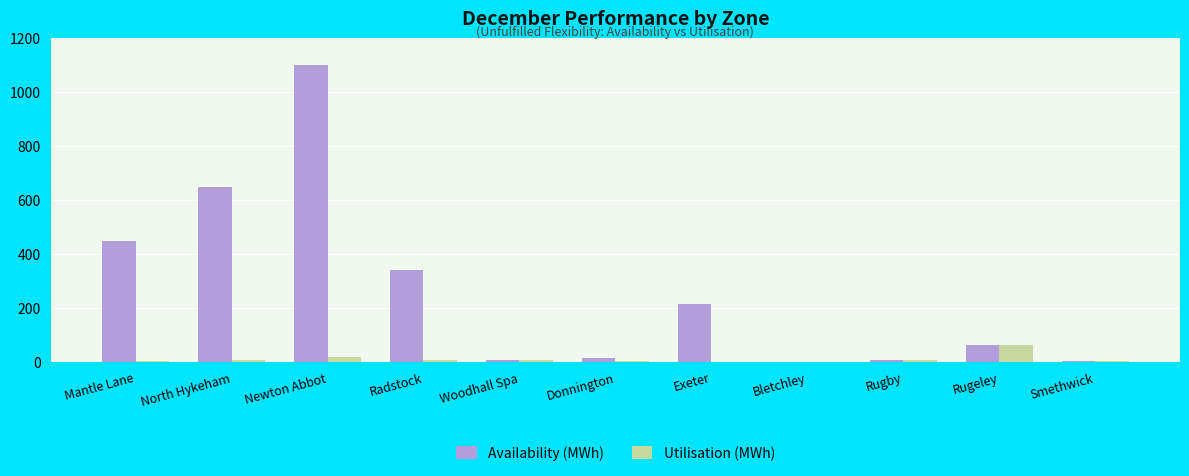

At which category is the sum across all series the highest?

Newton Abbot